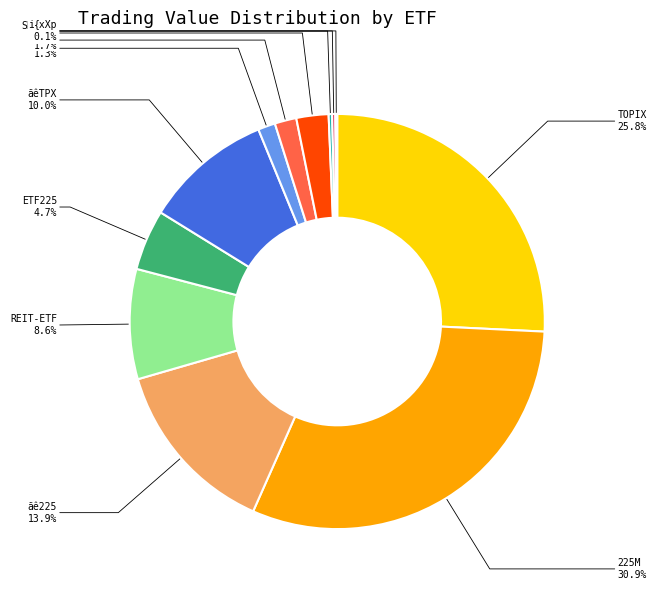

Does any single category account for the majority?

No